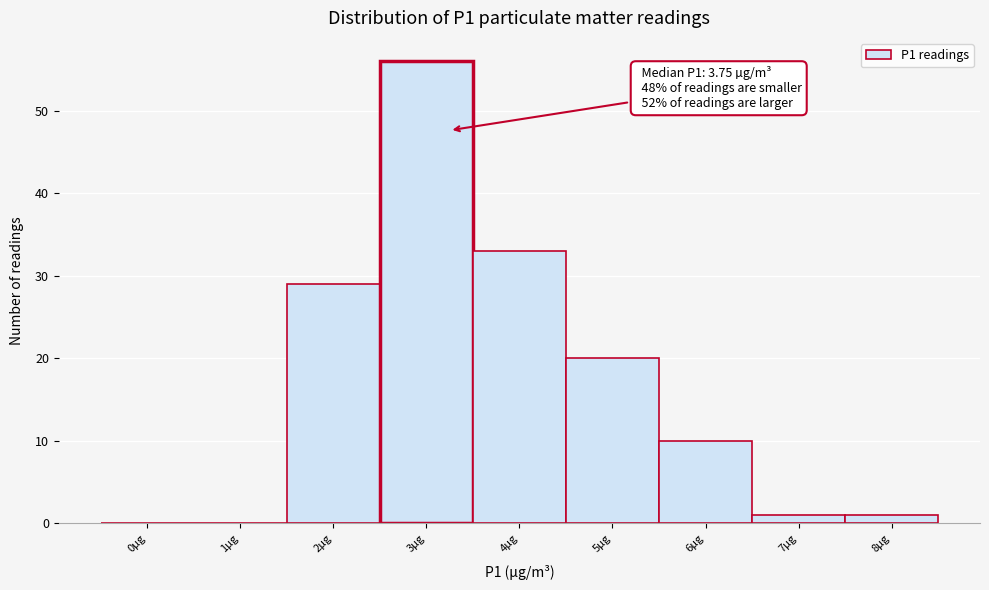

Reading left to right, transcribe all the data shown in this chart.

0µg=0	1µg=0	2µg=29	3µg=56	4µg=33	5µg=20	6µg=10	7µg=1	8µg=1